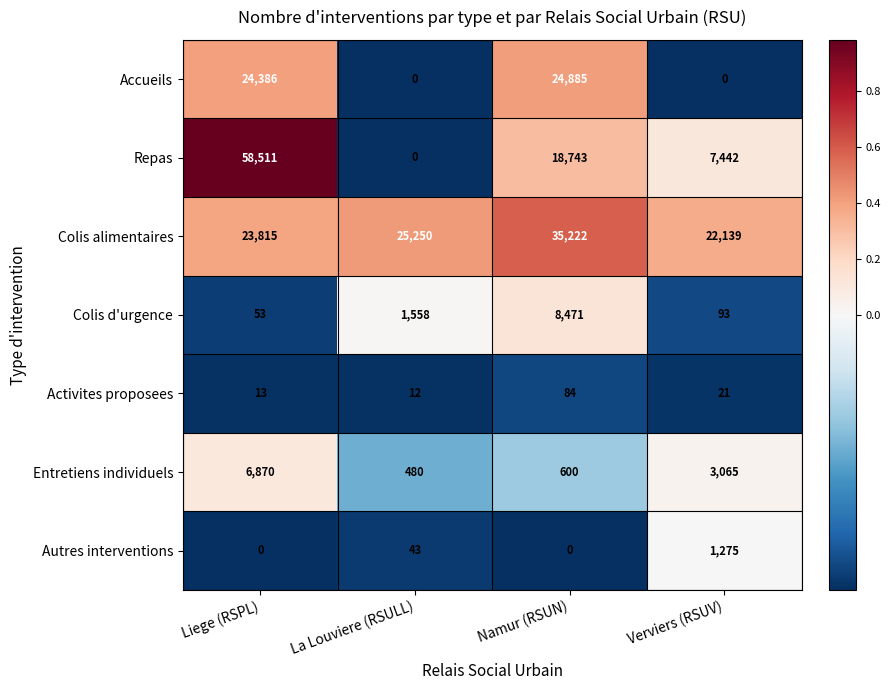

Which series has the largest total across all categories?

Colis alimentaires